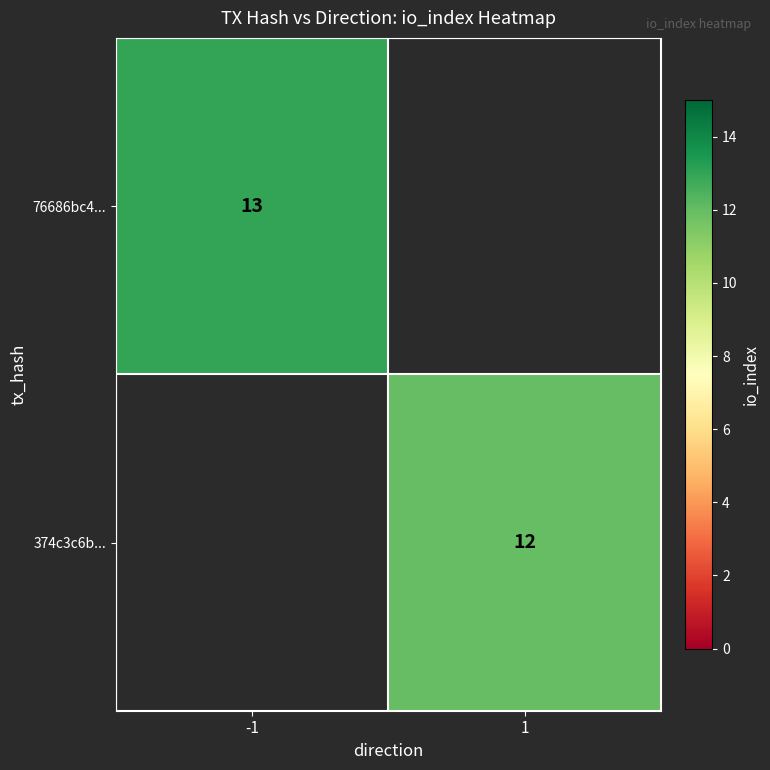

True or false: 374c3c6b... has a value of 12 at 1.

True